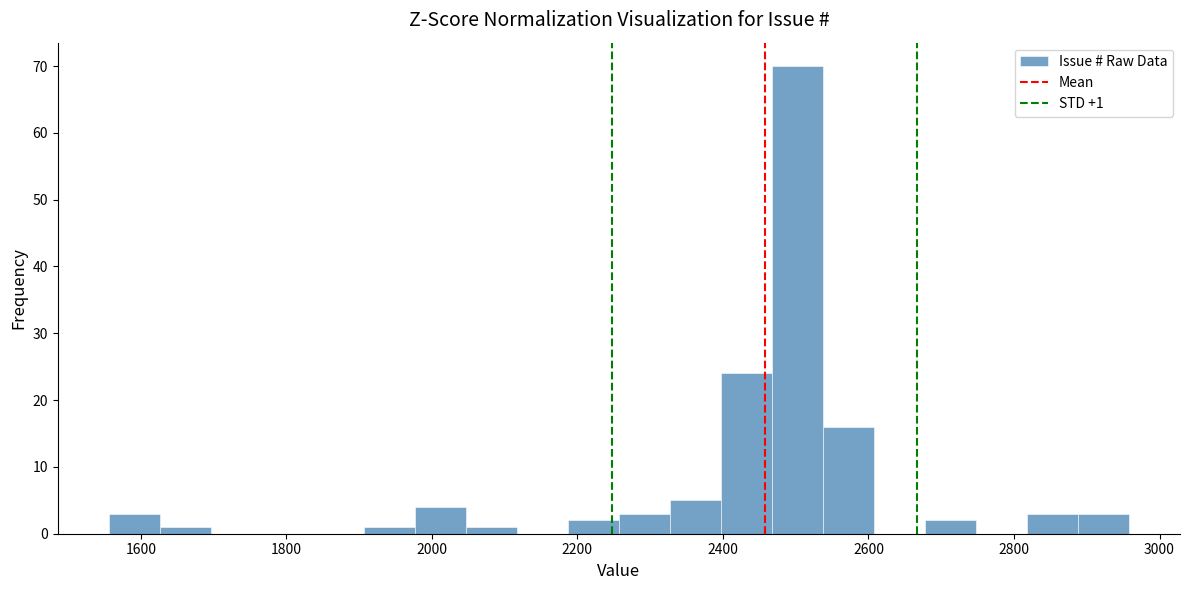

Around what value on the x-axis is the tallest bar? Give the approximate position of its centre, as read against the axis.

2500